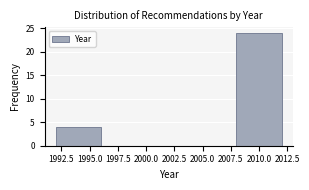

How tall is the bar that spans 1992 to 1996 on the x-axis? The values are not printed on the chart, so give them approximately, as read against the axis.

4